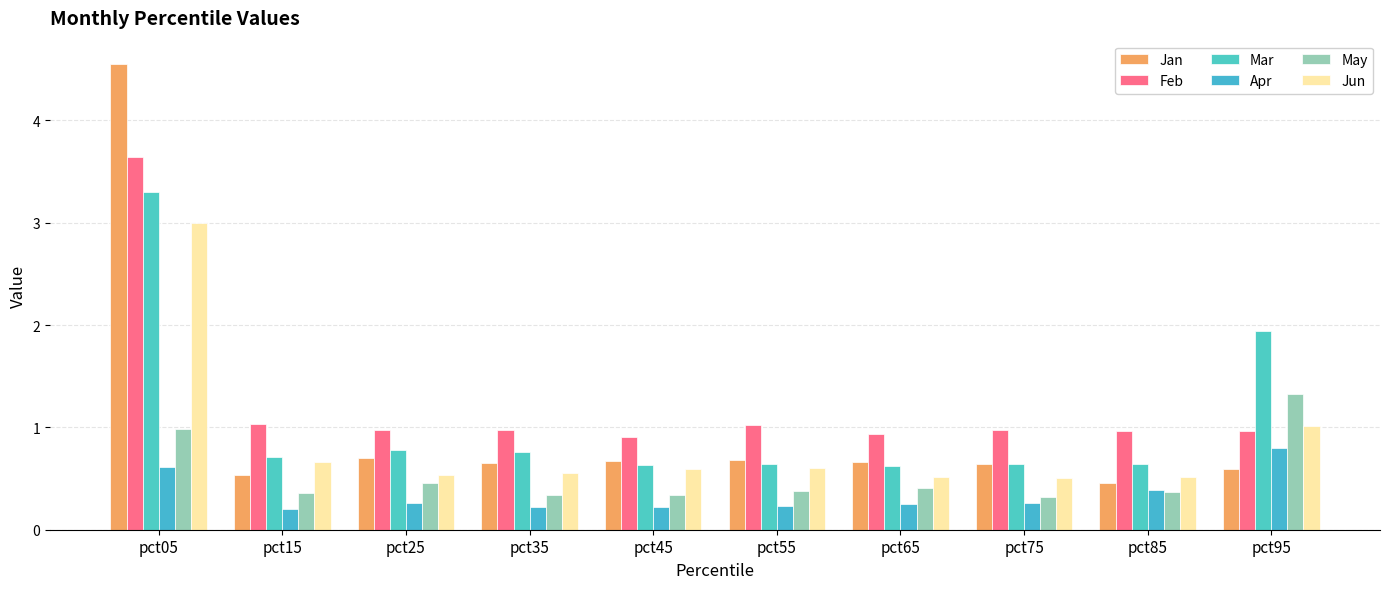

At pct45, list the series in order from largest to smallest.

Feb, Jan, Mar, Jun, May, Apr